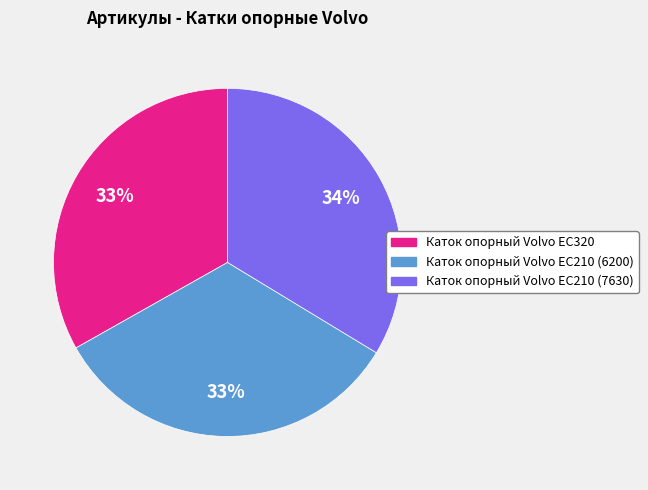

Do Каток опорный Volvo EC210 (7630) and Каток опорный Volvo EC210 (6200) together represent more than half of the pie?

Yes